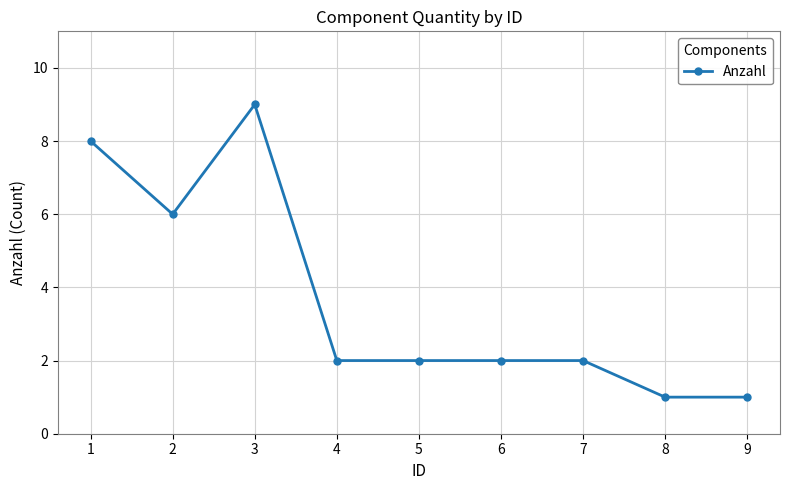

What is the greatest value displayed?

9